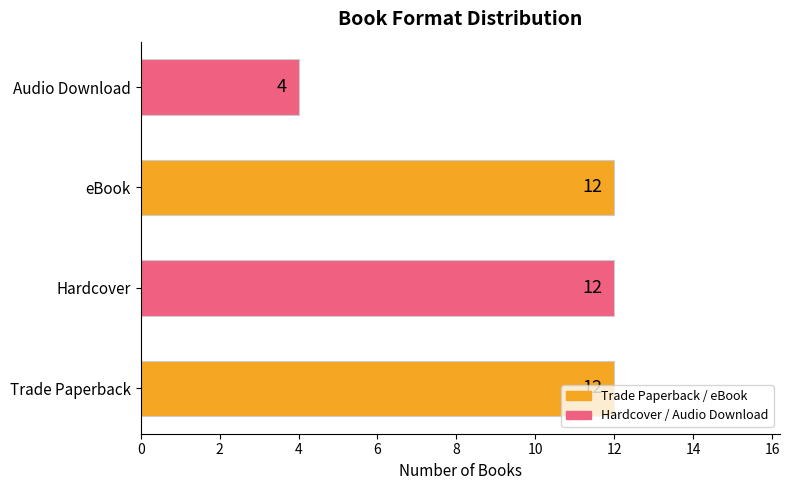

Approximately how many times larger is the value at Audio Download compared to Trade Paperback?

0.3